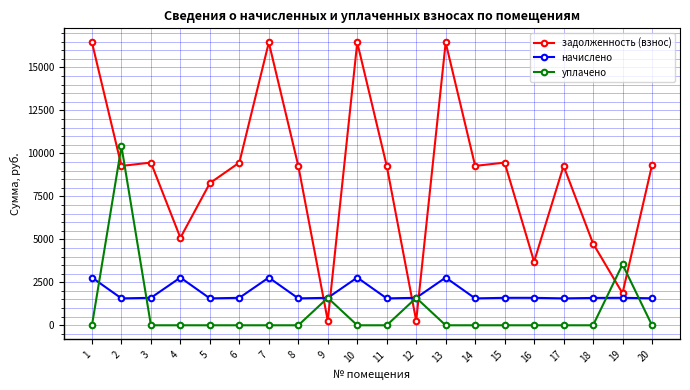

What are all the series names shown in the legend?

задолженность (взнос), начислено, уплачено